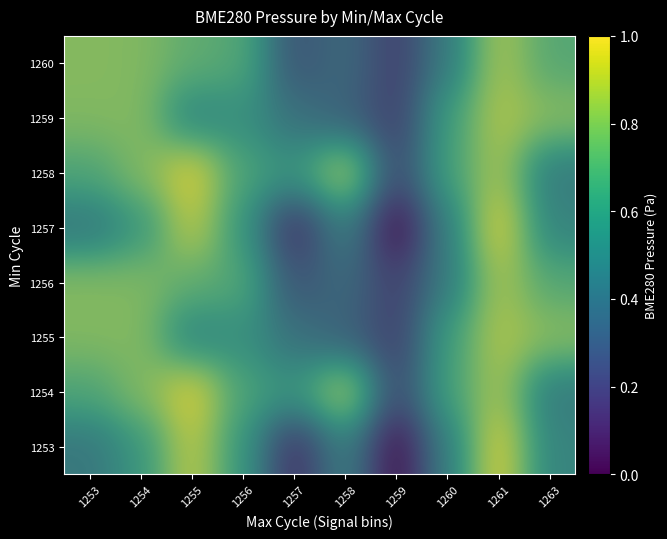

Count the 1256 values in the range 0 to 1.

10